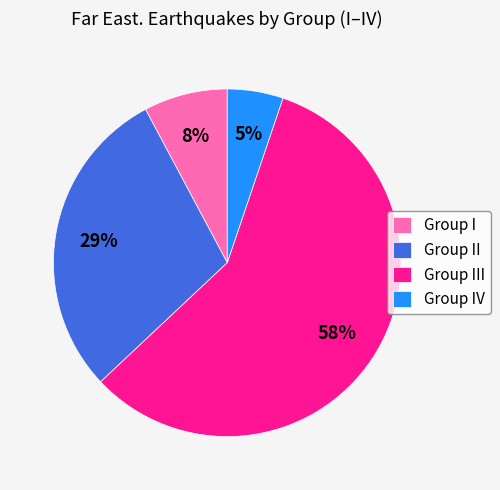

To the nearest percent, what percentage of the pie is Group II?

29%